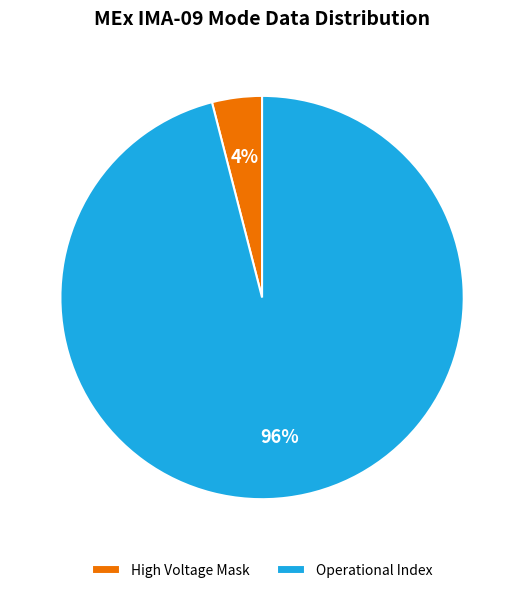

Do Operational Index and High Voltage Mask together represent more than half of the pie?

Yes